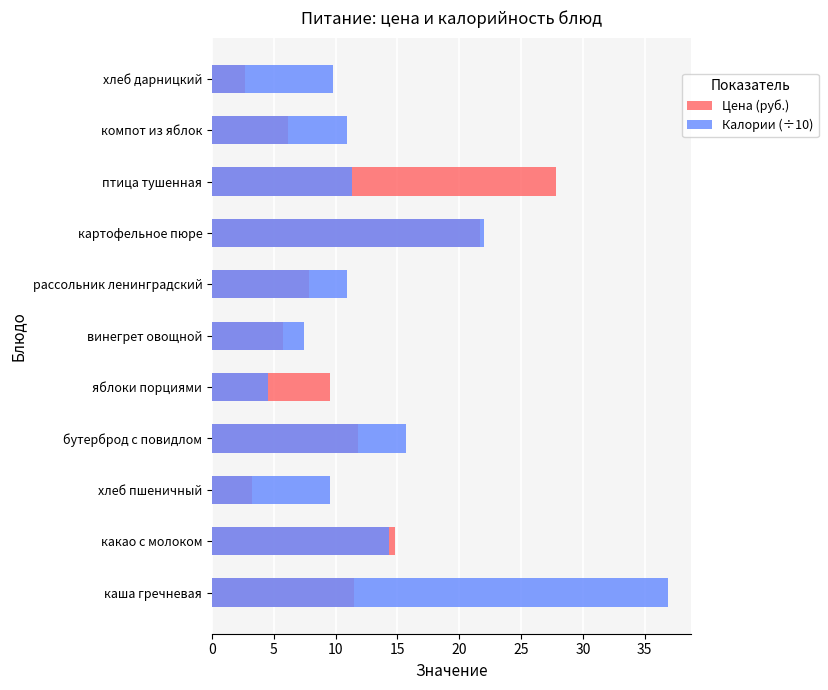

Reading left to right, transcribe all the data shown in this chart.

Цена (руб.): 11.5	14.8	3.3	11.8	9.6	5.7	7.8	21.7	27.8	6.1	2.6
Калории (÷10): 36.9	14.3	9.5	15.7	4.5	7.5	10.9	22.0	11.4	10.9	9.8